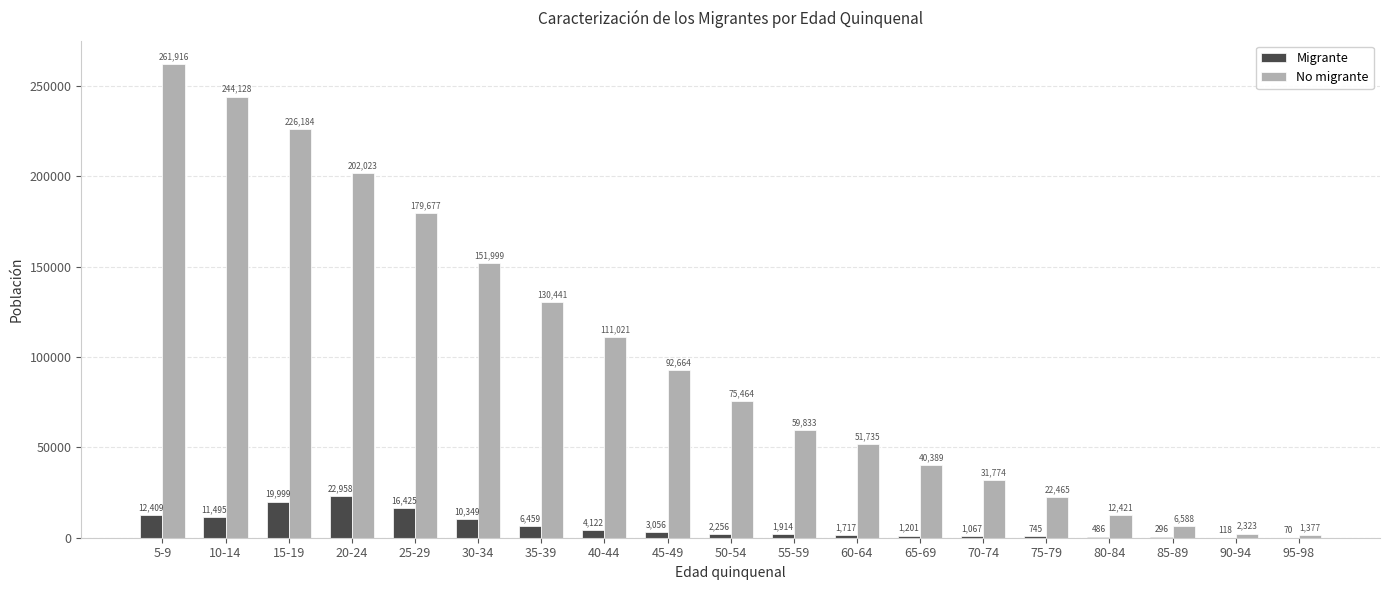

Between 45-49 and 95-98, which series saw the biggest shift?

No migrante